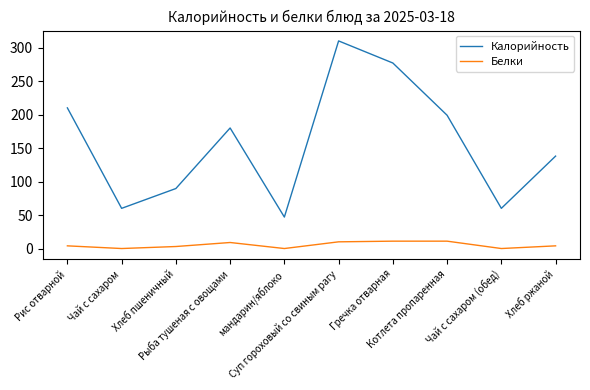

What is the greatest value displayed?

310.0